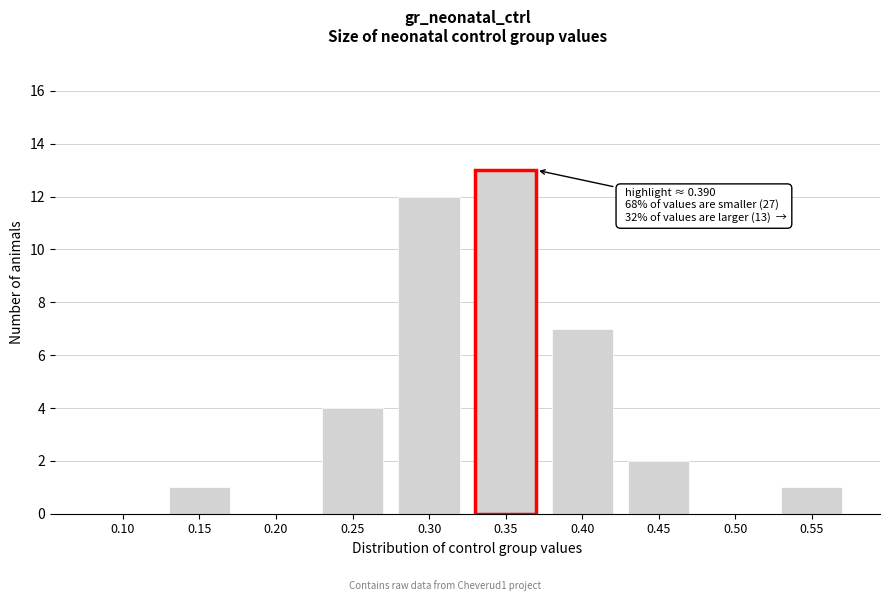

Reading left to right, list all the values displayed in this chart.

0.10=0	0.15=1	0.20=0	0.25=4	0.30=12	0.35=13	0.40=7	0.45=2	0.50=0	0.55=1